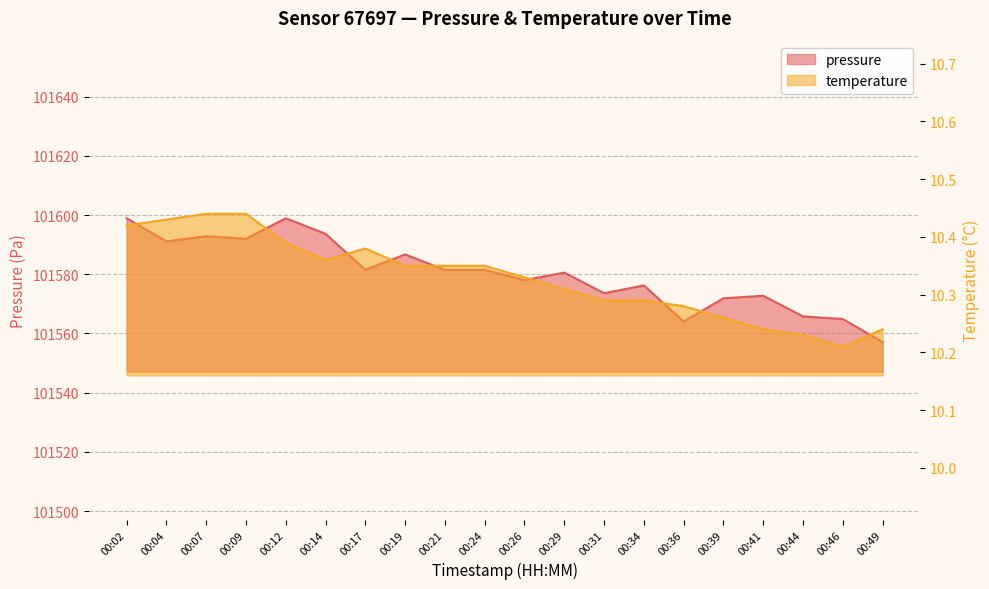

True or false: temperature has a value of 5.8 at 00:17.

False